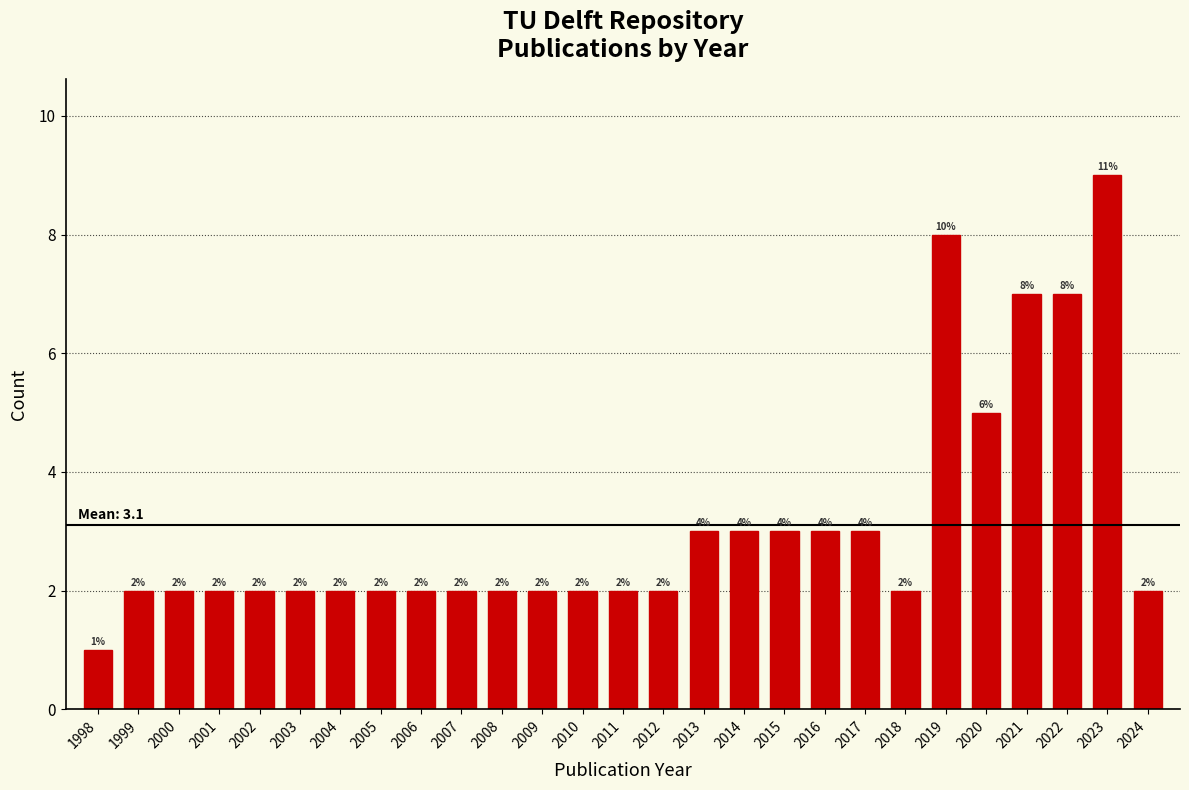

Reading left to right, extract all data points from this chart.

1	2	2	2	2	2	2	2	2	2	2	2	2	2	2	3	3	3	3	3	2	8	5	7	7	9	2